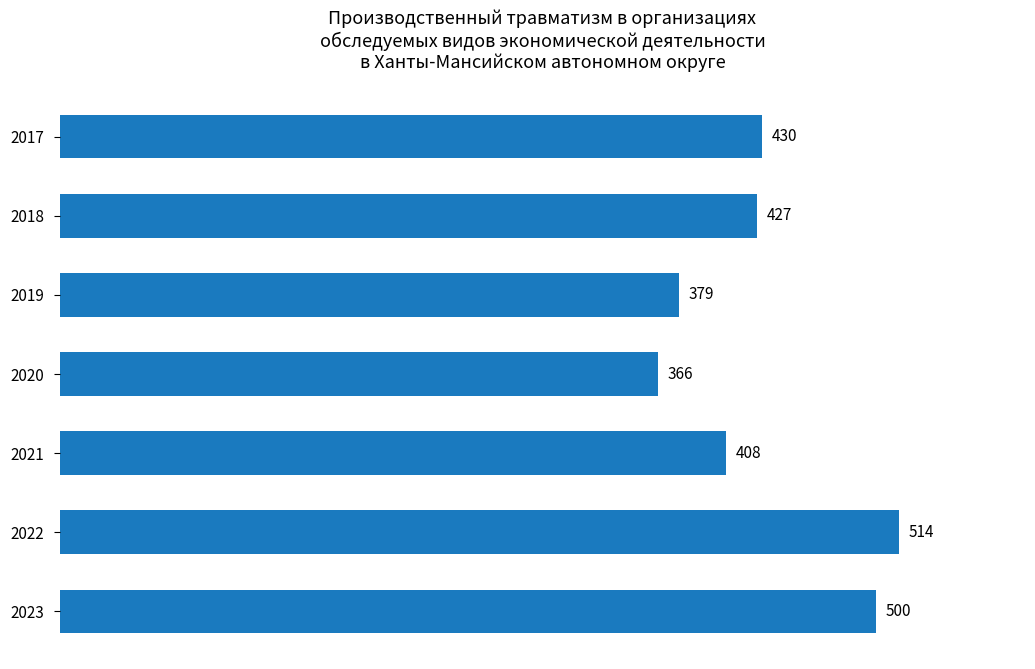

Which category has the lowest value across all series?

2020